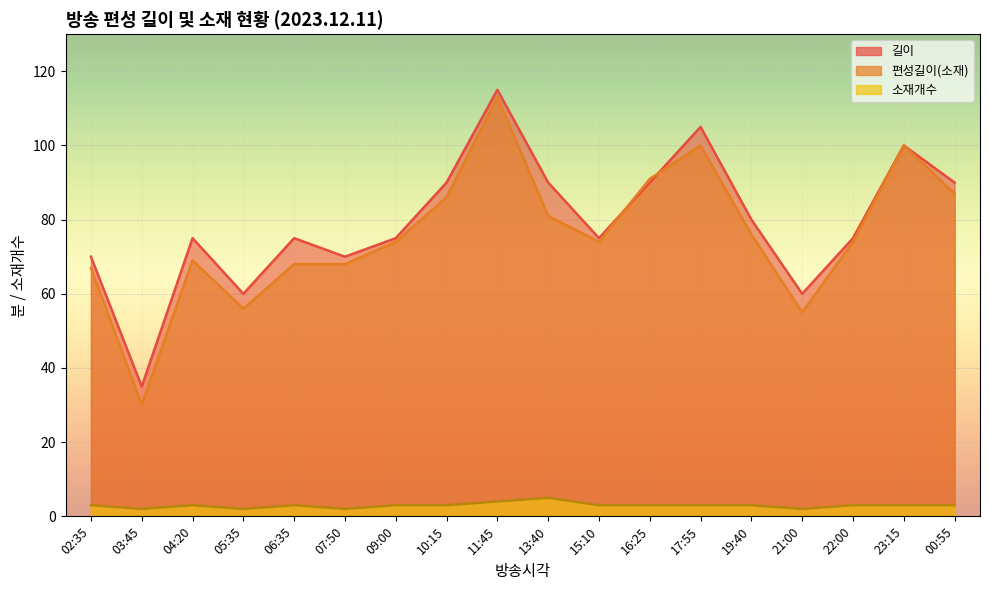

List the series in order of their peak value, lowest first.

소재개수, 편성길이(소재), 길이